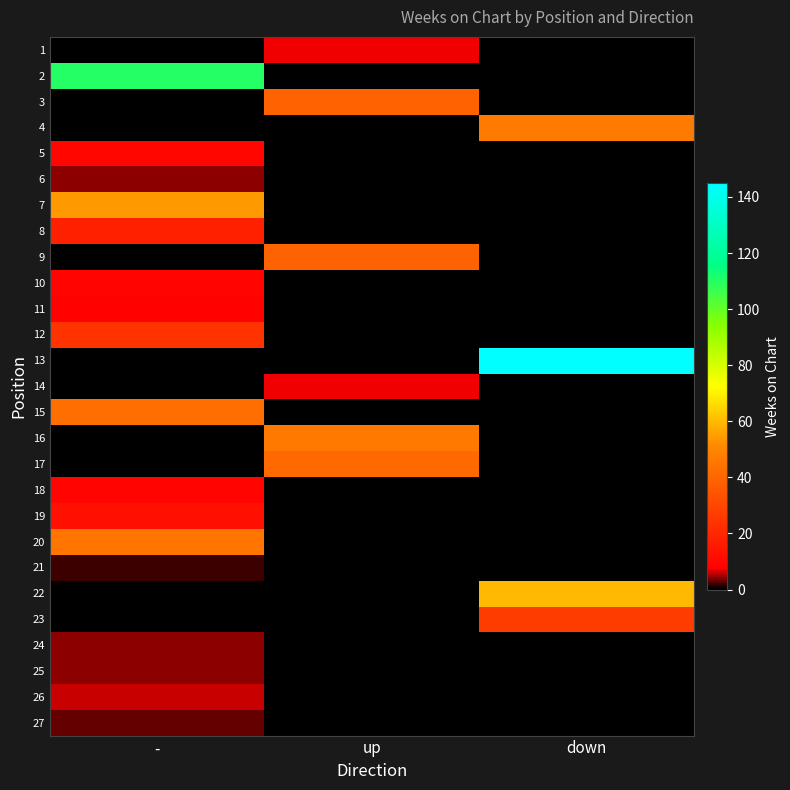

Reading left to right, list all the values displayed in this chart.

1: -=0	up=7	down=0
2: -=110	up=0	down=0
3: -=0	up=39	down=0
4: -=0	up=0	down=47
5: -=10	up=0	down=0
6: -=4	up=0	down=0
7: -=54	up=0	down=0
8: -=18	up=0	down=0
9: -=0	up=39	down=0
10: -=9	up=0	down=0
11: -=8	up=0	down=0
12: -=24	up=0	down=0
13: -=0	up=0	down=145
14: -=0	up=7	down=0
15: -=43	up=0	down=0
16: -=0	up=46	down=0
17: -=0	up=41	down=0
18: -=9	up=0	down=0
19: -=13	up=0	down=0
20: -=45	up=0	down=0
21: -=2	up=0	down=0
22: -=0	up=0	down=60
23: -=0	up=0	down=27
24: -=4	up=0	down=0
25: -=4	up=0	down=0
26: -=6	up=0	down=0
27: -=3	up=0	down=0